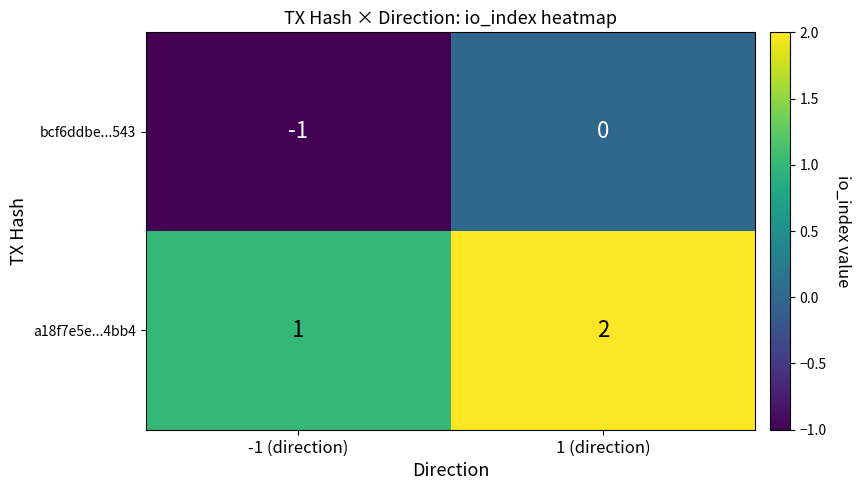

How many values in the a18f7e5e...4bb4 series are below 2?

1